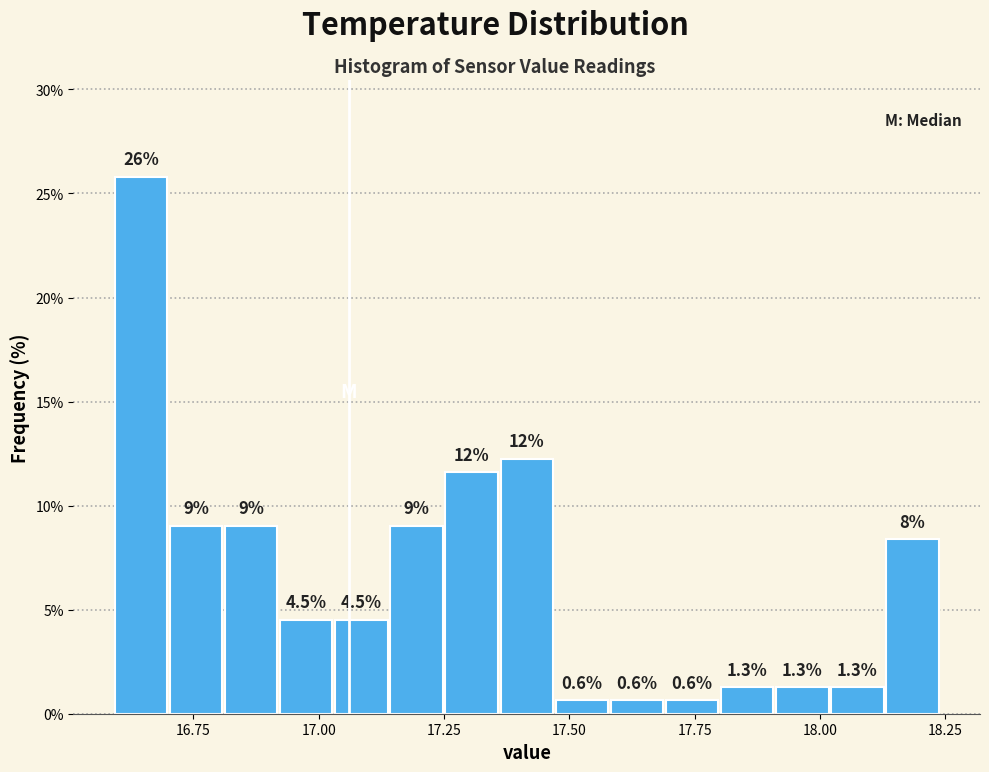

Around what value on the x-axis is the tallest bar? Give the approximate position of its centre, as read against the axis.

16.65